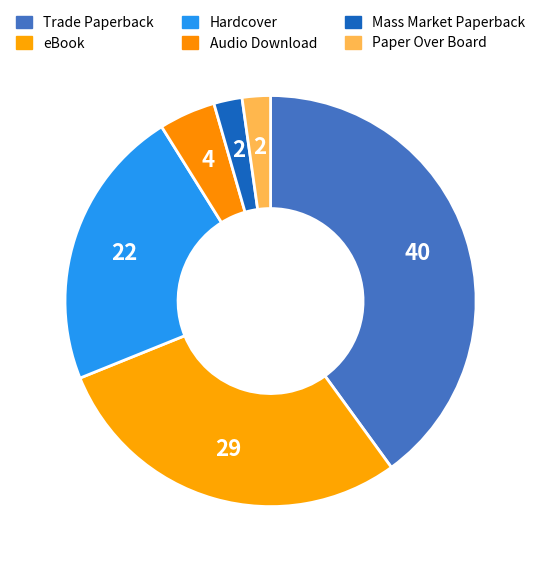

To the nearest percent, what portion does Mass Market Paperback represent?

2%